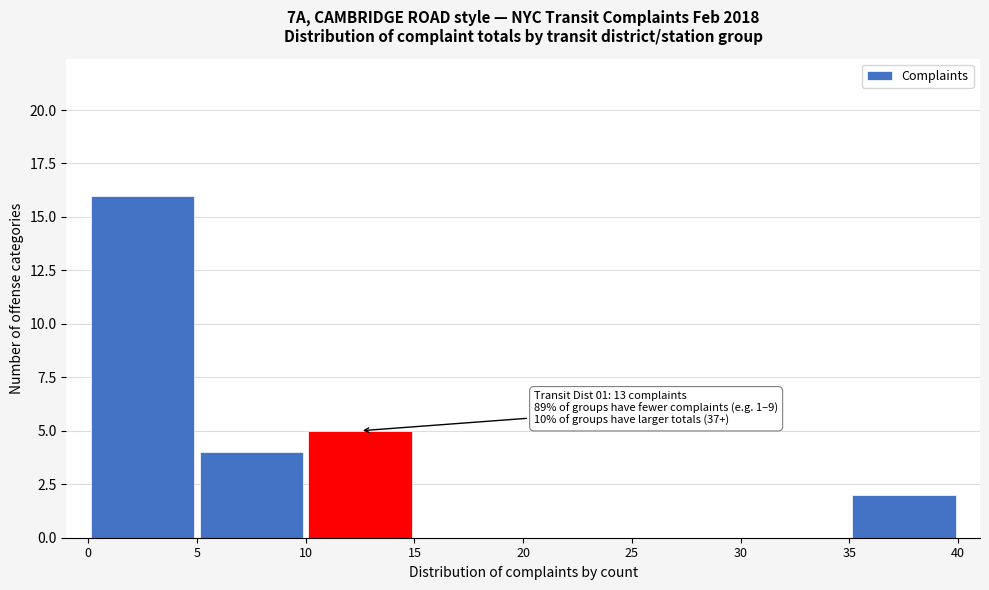

Which range on the x-axis has the tallest bar?

0 to 5